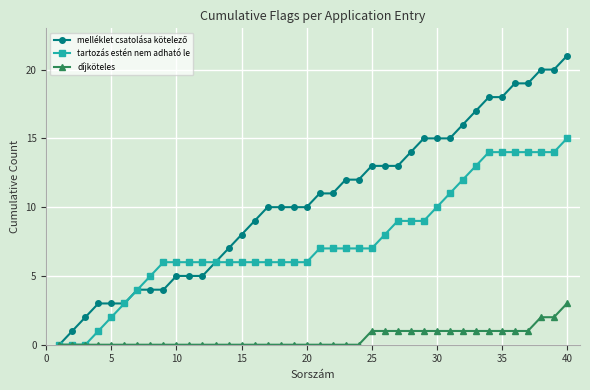

What is the greatest value displayed?

21